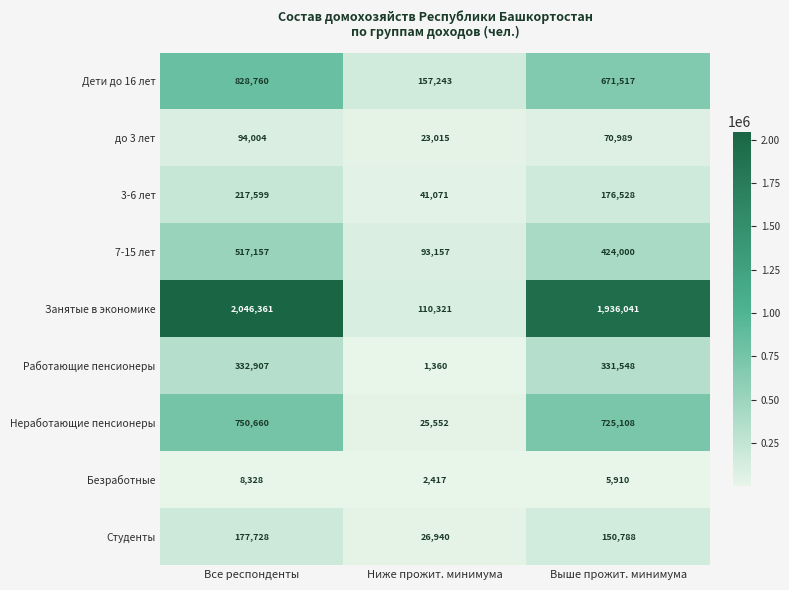

What is the spread (max minus min) of values at Выше прожит. минимума?

1930131